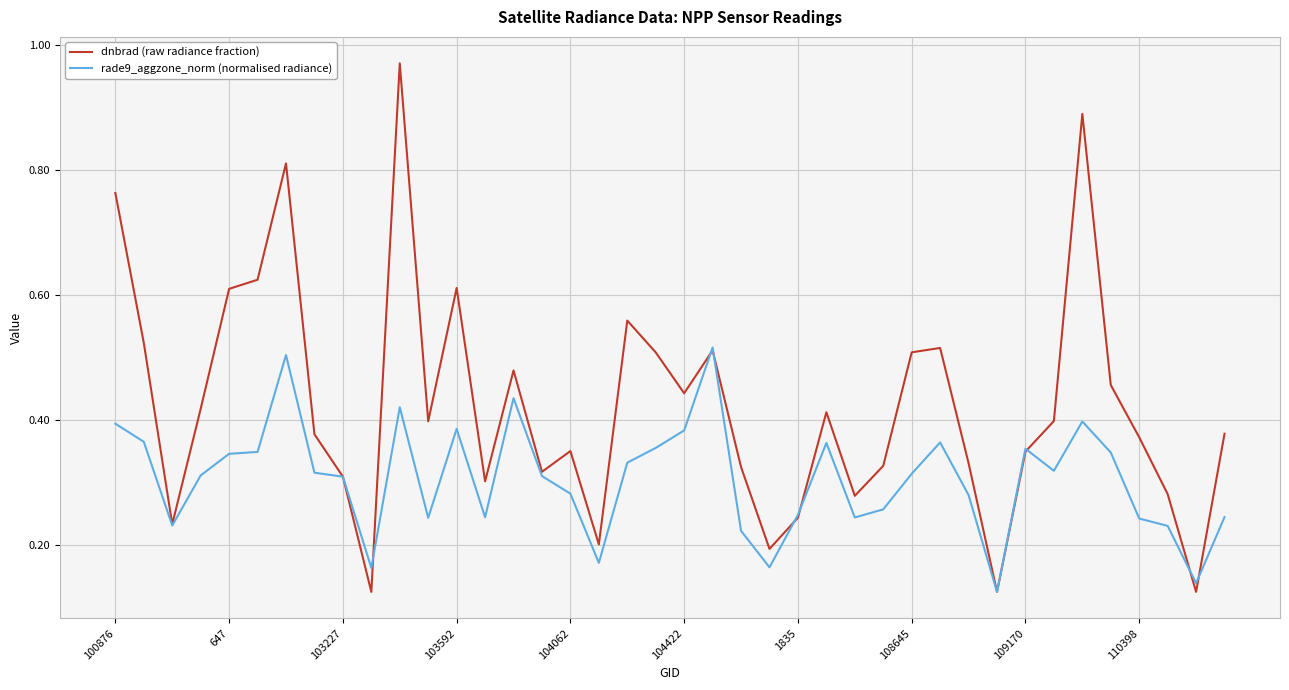

Which series has the largest total across all categories?

dnbrad (raw radiance fraction)